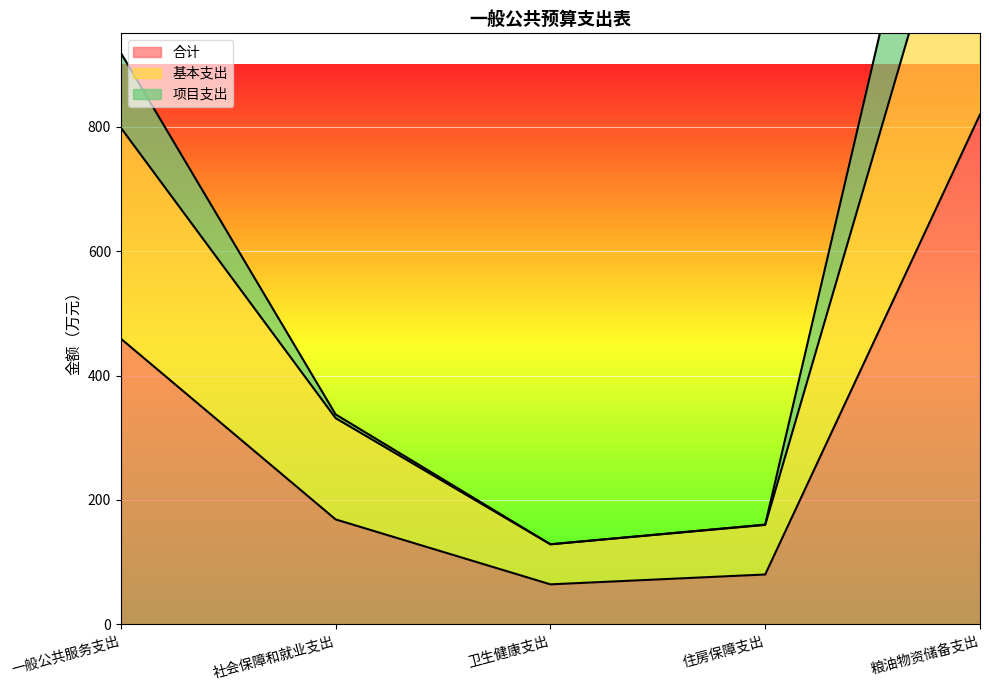

True or false: 基本支出 and 项目支出 cross at least once.

False